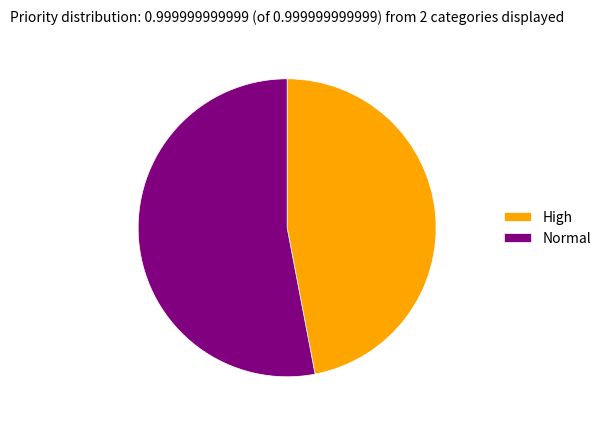

Do Normal and High together represent more than half of the pie?

Yes